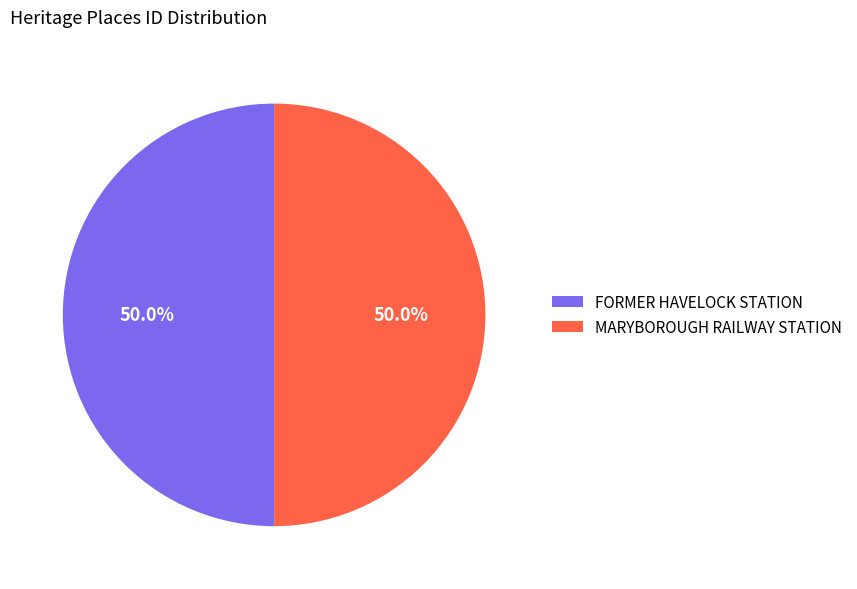

What is the ratio of the value at FORMER HAVELOCK STATION to the value at MARYBOROUGH RAILWAY STATION?

1.0